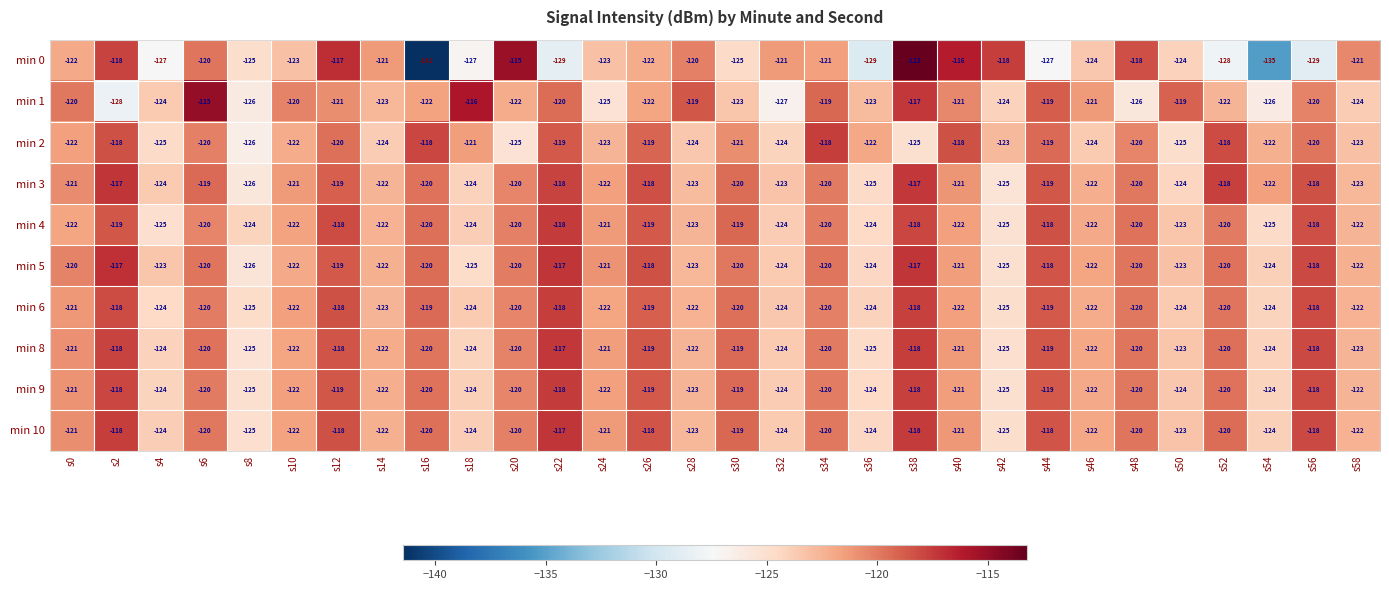

Count the number of categories in the chart.

30